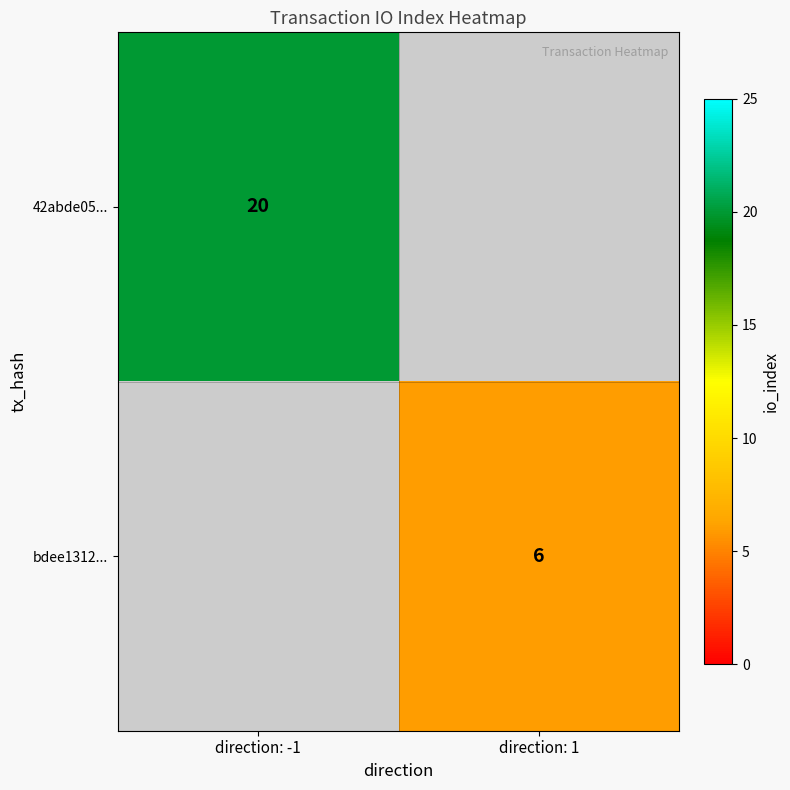

Is it true that 42abde05... equals 6 at direction: -1?

False